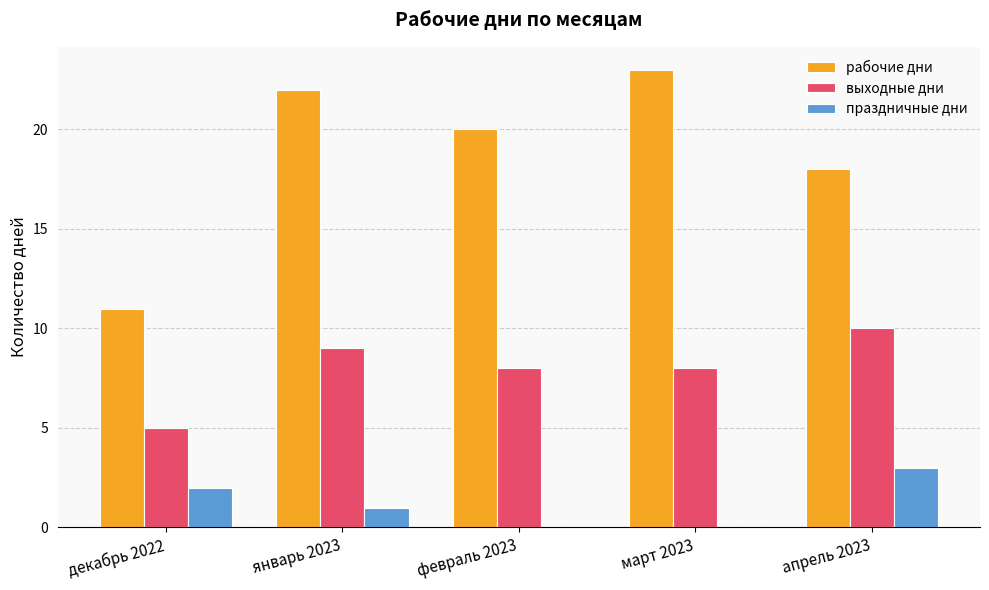

Between январь 2023 and апрель 2023, which series saw the biggest shift?

рабочие дни